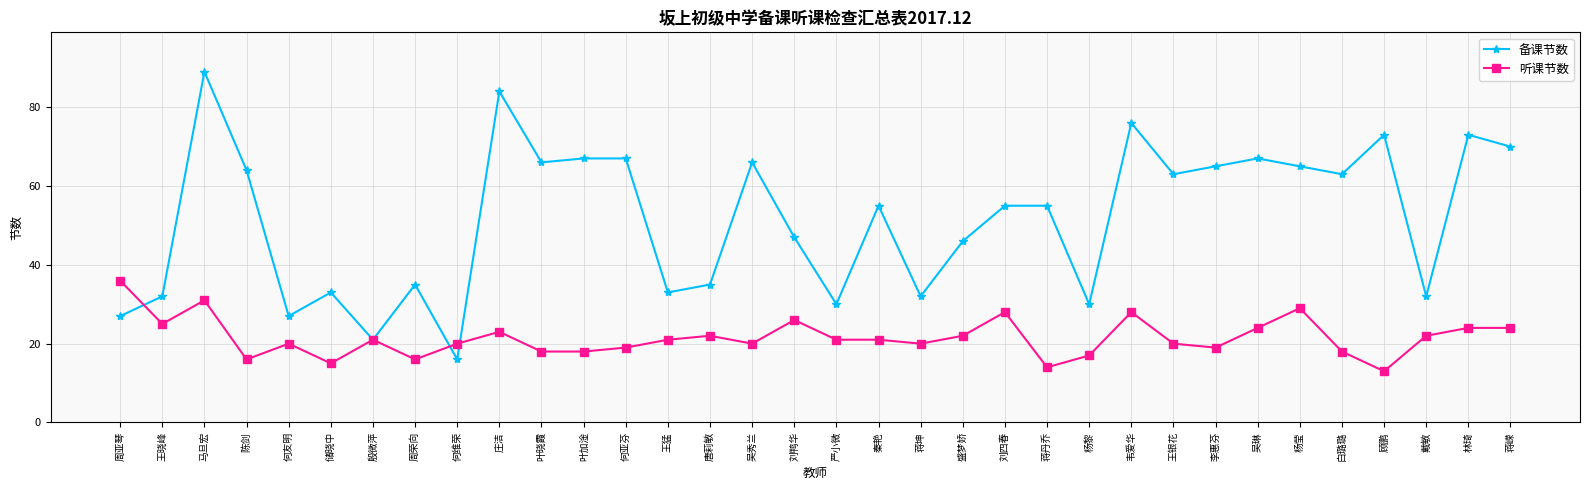

Where is the first local maximum for 听课节数?

马旦宏